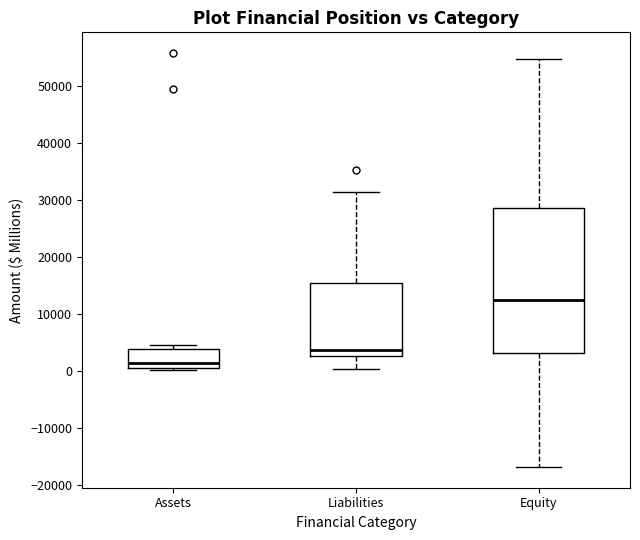

Where is the lower edge of the box for Assets on the y-axis? The values are not printed on the chart, so give them approximately, as read against the axis.

0